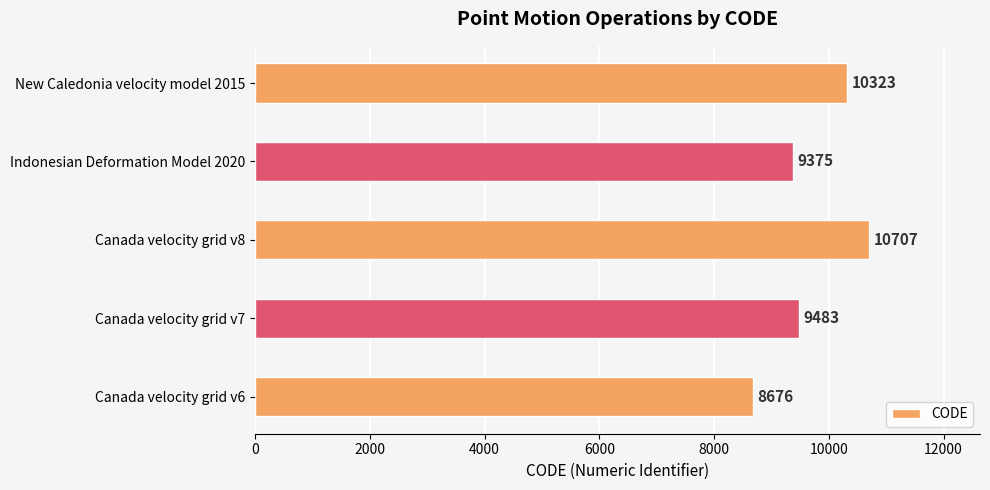

The value at Canada velocity grid v6 is 12509. True or false?

False